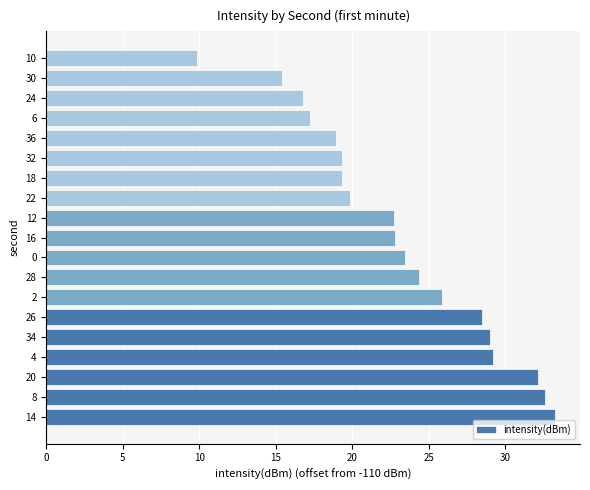

Count the number of data series in this chart.

1